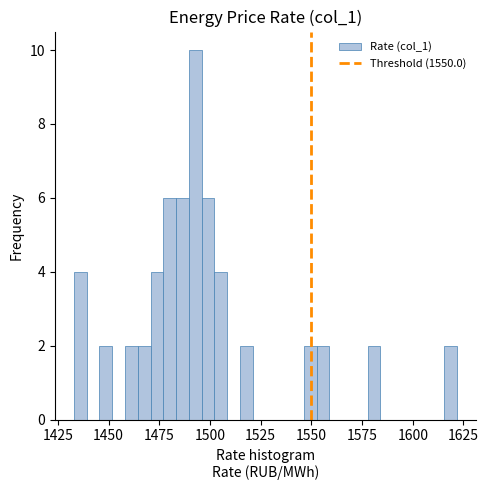

Around what value on the x-axis is the tallest bar? Give the approximate position of its centre, as read against the axis.

1495